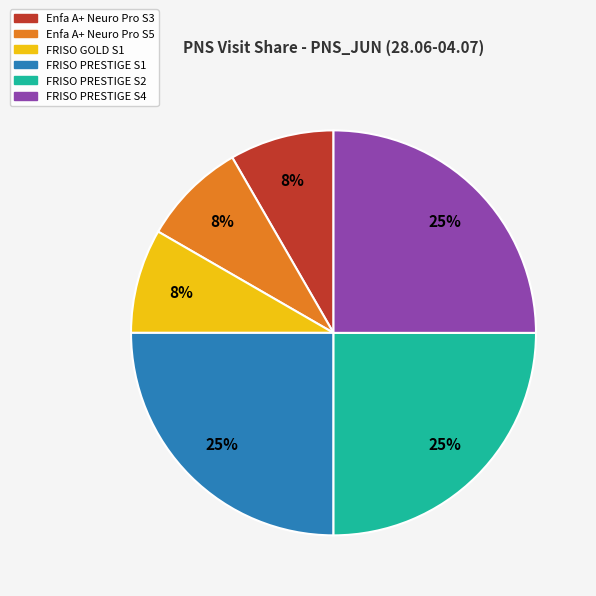

Do FRISO PRESTIGE S4 and Enfa A+ Neuro Pro S5 together represent more than half of the pie?

No